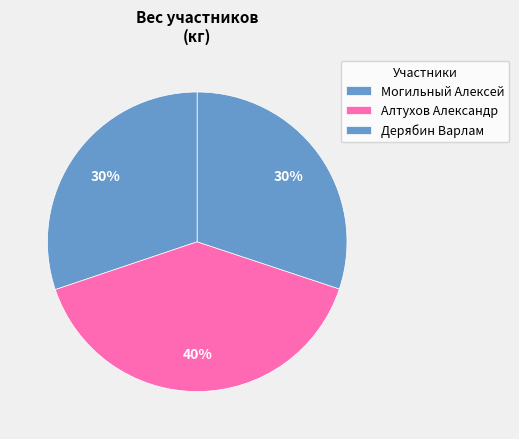

Approximately how many times larger is the value at Дерябин Варлам compared to Могильный Алексей?

1.0